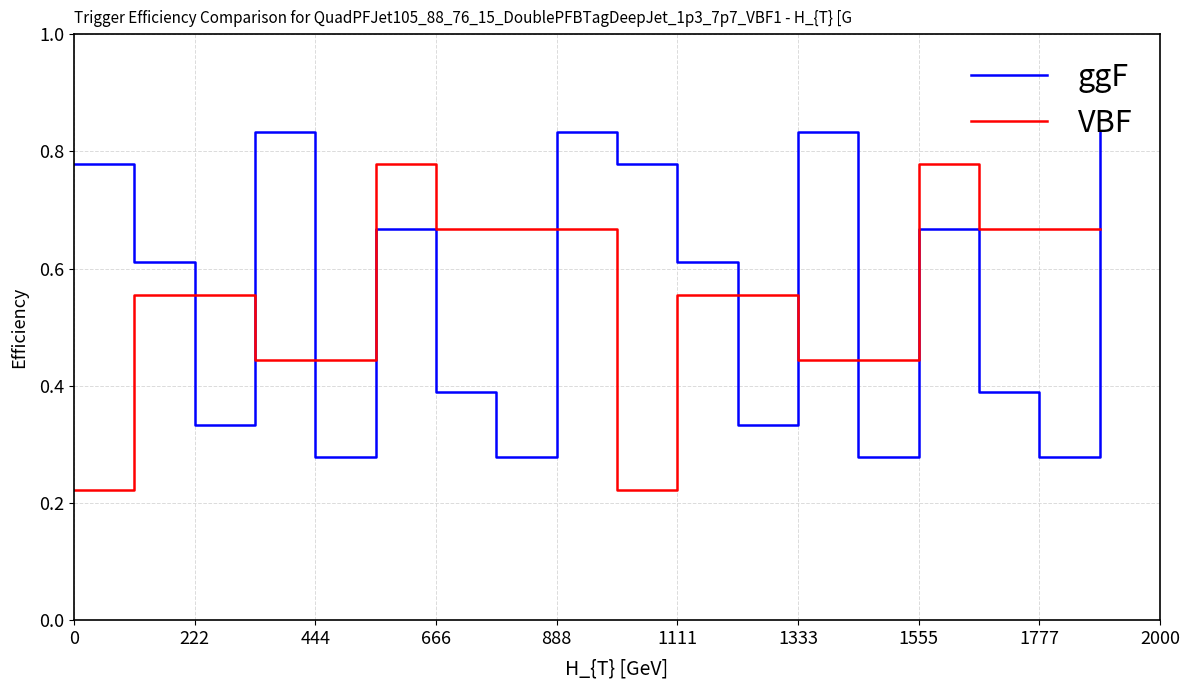

How many intersections are there between ggF and VBF?

8